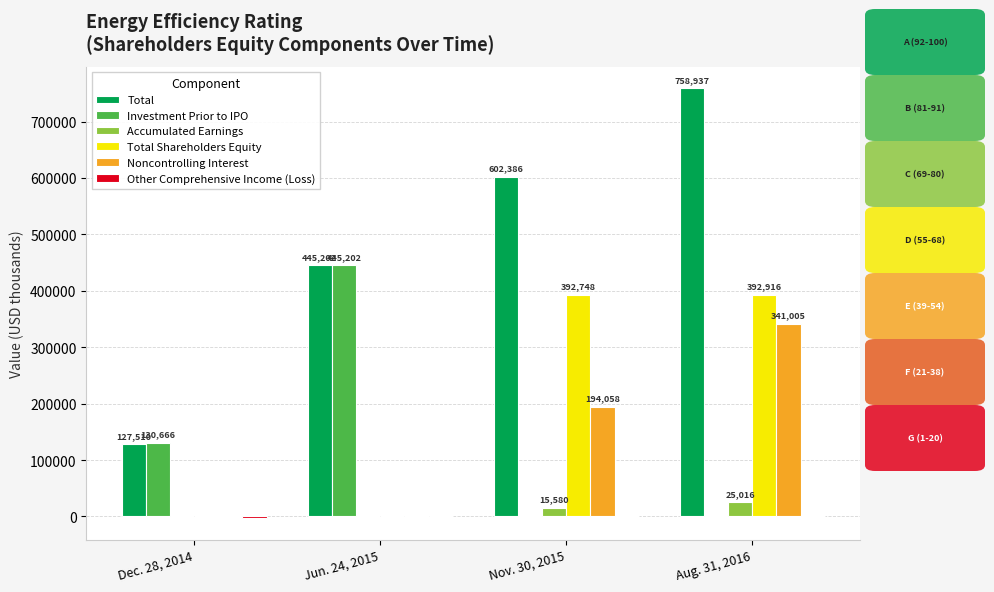

Which series changed the most between Jun. 24, 2015 and Nov. 30, 2015?

Investment Prior to IPO